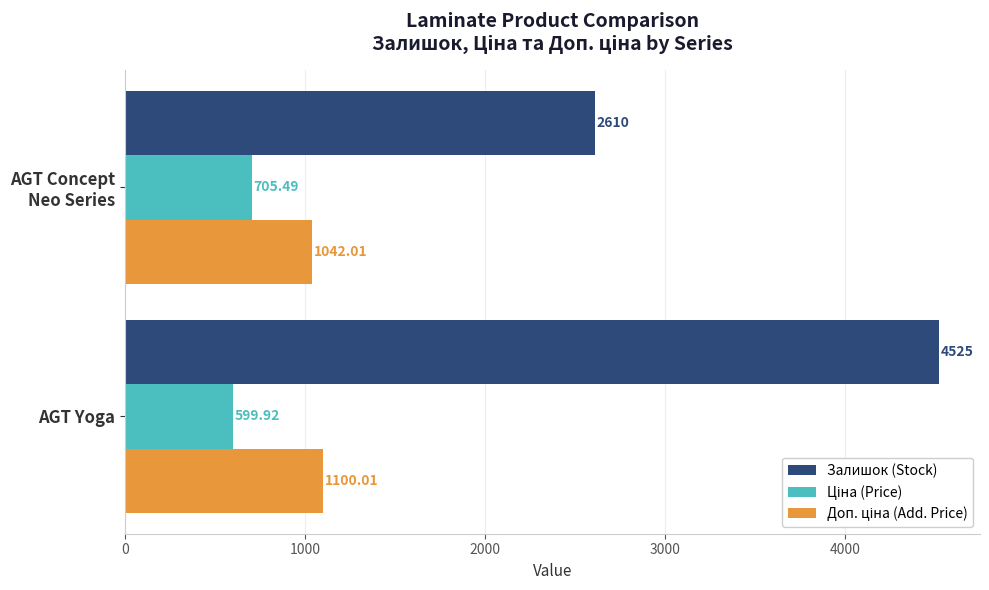

Which series has the largest range (max minus min)?

Залишок (Stock)